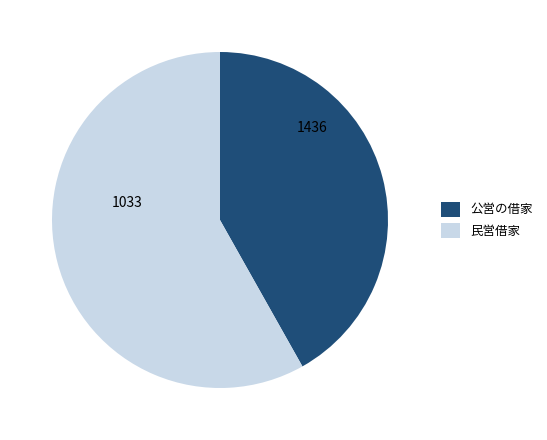

How many slices are in this pie chart?

2